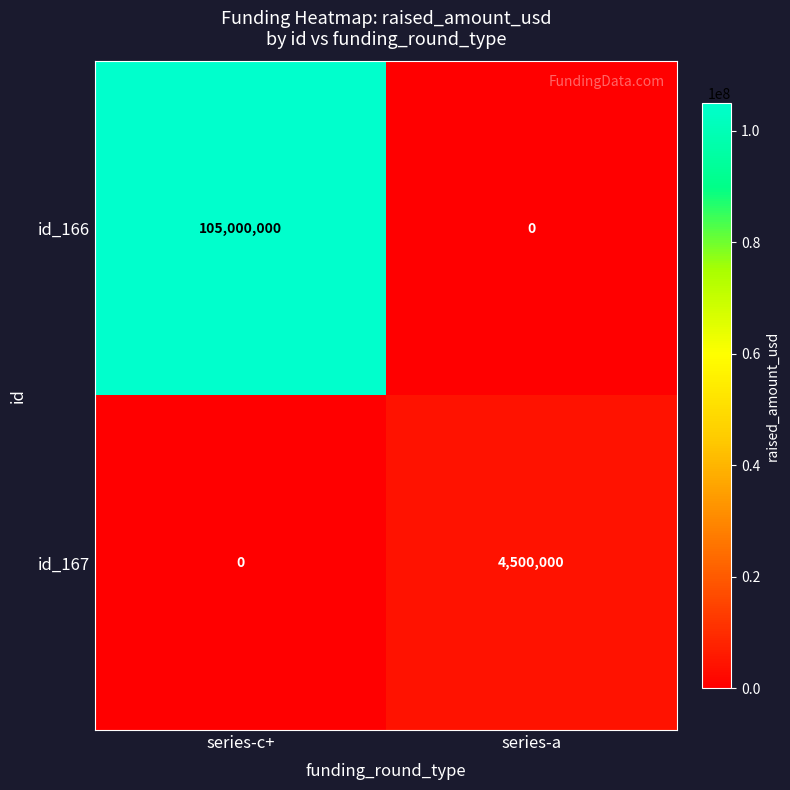

Which series has the largest range (max minus min)?

id_166